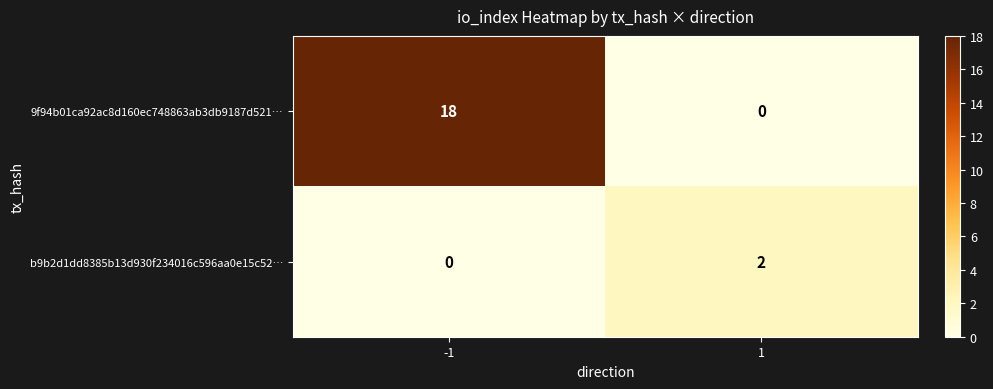

Which series has the largest range (max minus min)?

9f94b01ca92ac8d160ec748863ab3db9187d521…